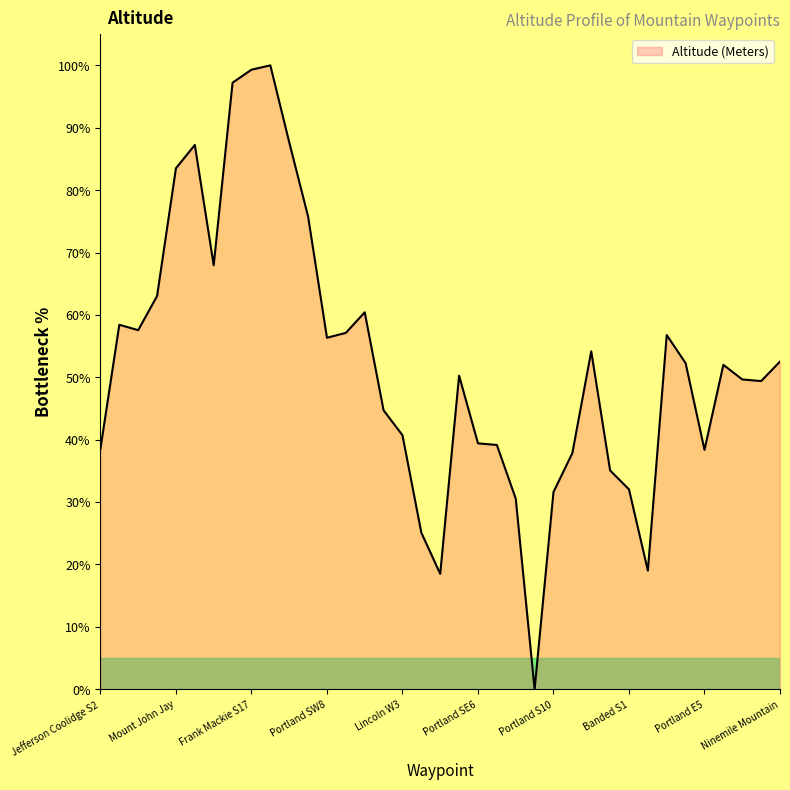

What is the maximum value shown in the chart?

100.0